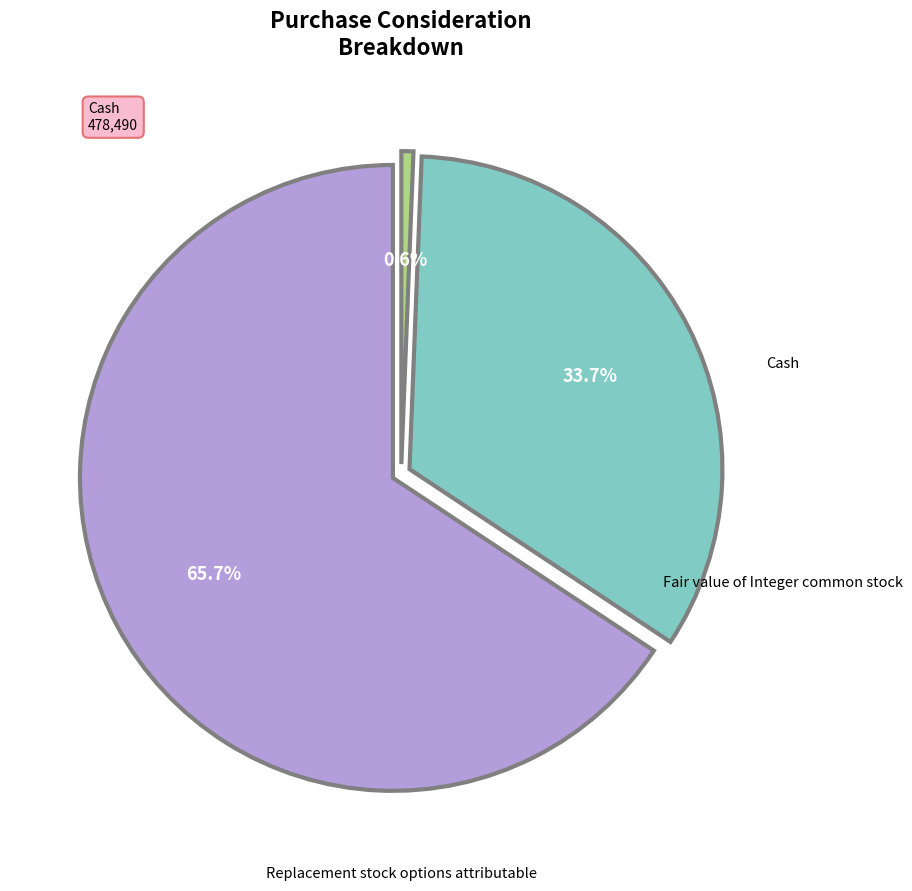

To the nearest percent, what is the average slice percentage?

33%